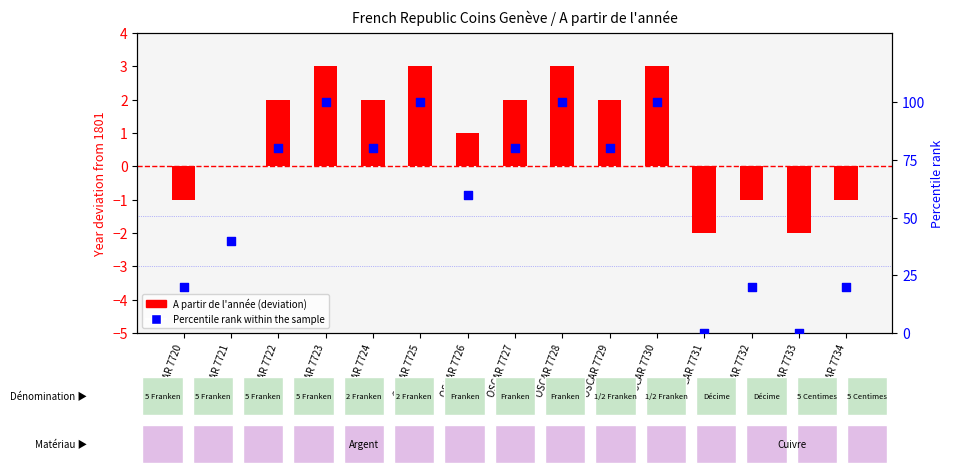

Is the value of A partir de l'année (deviation) at OSCAR 7723 greater than the value of Percentile rank within the sample at OSCAR 7720?

No